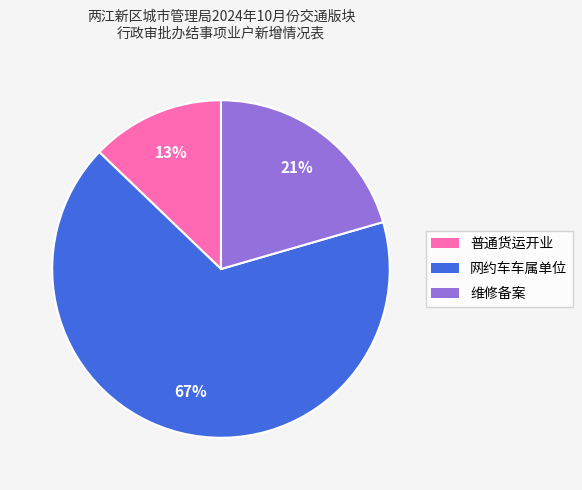

To the nearest percent, what is the average slice percentage?

33%